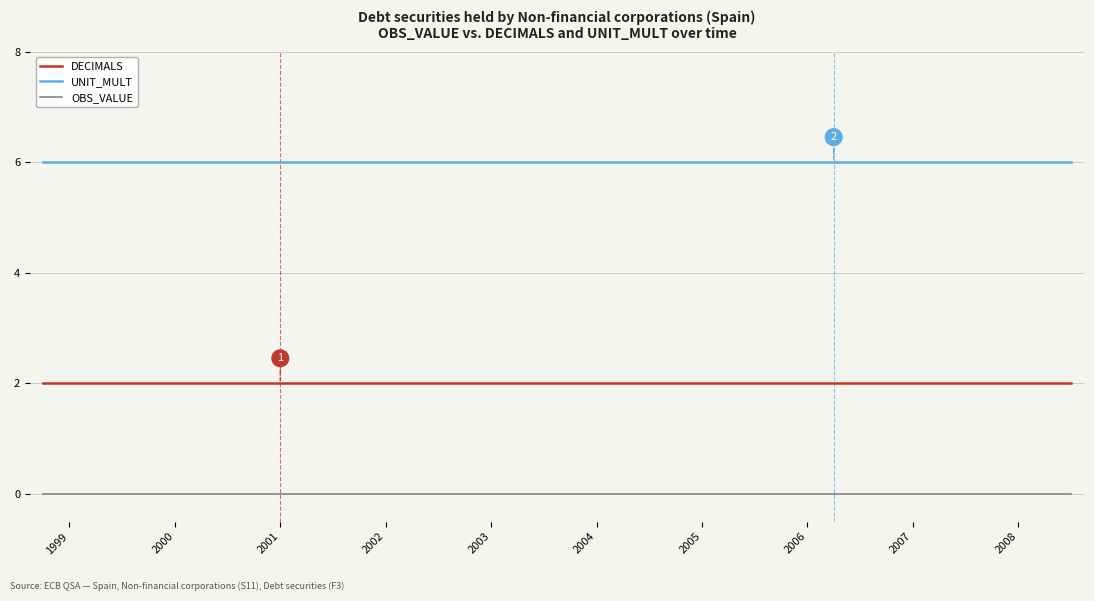

Reading left to right, extract all data points from this chart.

DECIMALS: 2	2	2	2	2	2	2	2	2	2	2	2	2	2	2	2	2	2	2	2	2	2	2	2	2	2	2	2	2	2	2	2	2	2	2	2	2	2	2	2
UNIT_MULT: 6	6	6	6	6	6	6	6	6	6	6	6	6	6	6	6	6	6	6	6	6	6	6	6	6	6	6	6	6	6	6	6	6	6	6	6	6	6	6	6
OBS_VALUE: 0	0	0	0	0	0	0	0	0	0	0	0	0	0	0	0	0	0	0	0	0	0	0	0	0	0	0	0	0	0	0	0	0	0	0	0	0	0	0	0